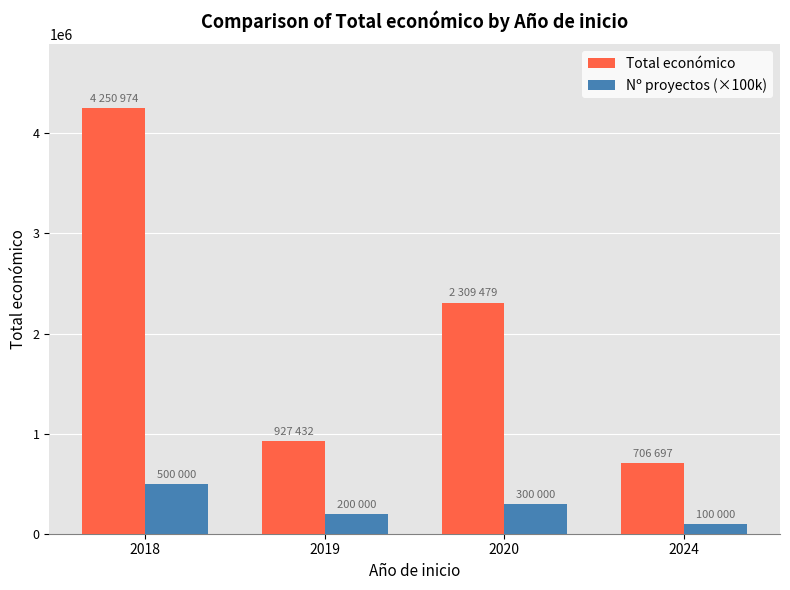

What is the value of the Nº proyectos (×100k) bar at the 3rd from the left?

300000